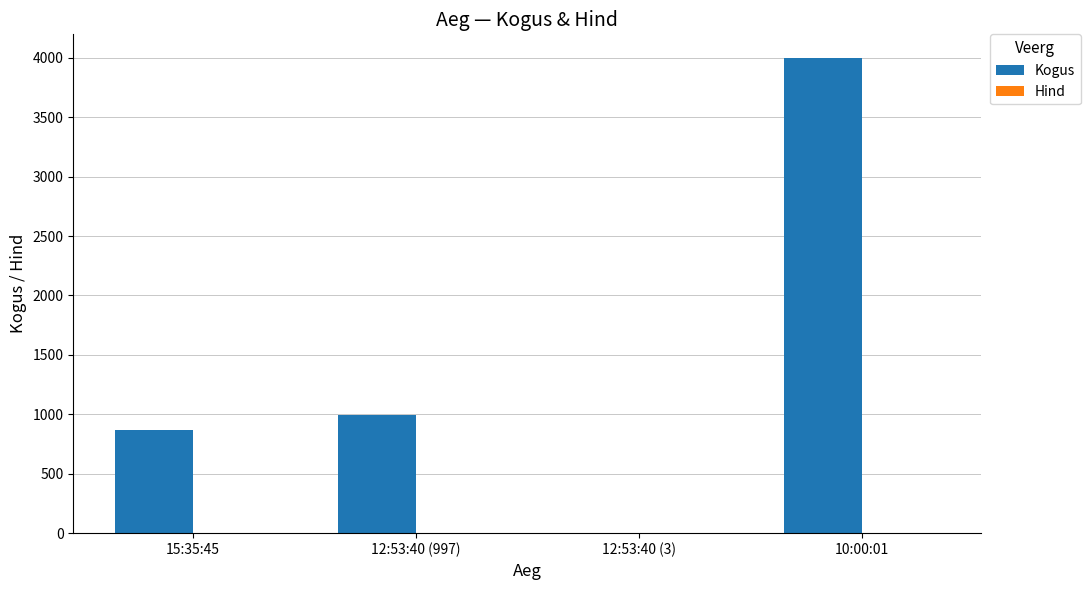

The value of Kogus at 15:35:45 is 188.0. True or false?

False